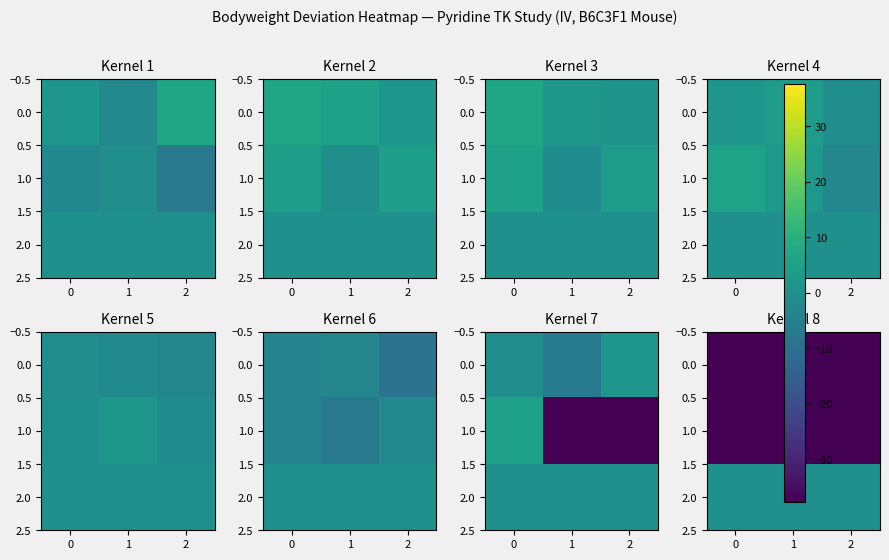

True or false: 2.0 has a value of 0.0 at 1.

True